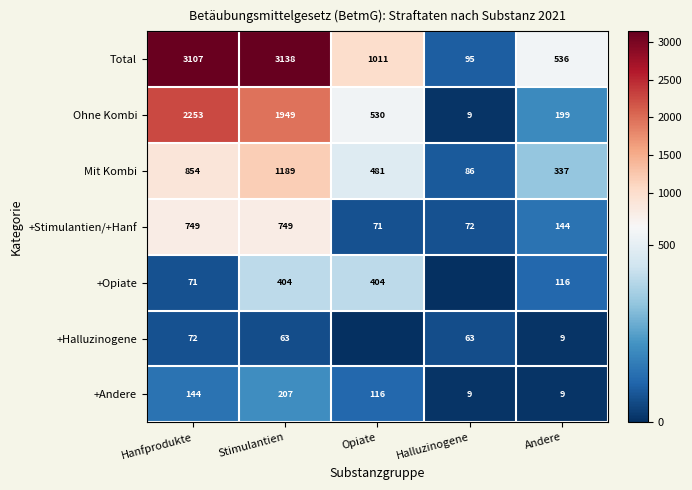

What is the highest value of the +Andere series?

207